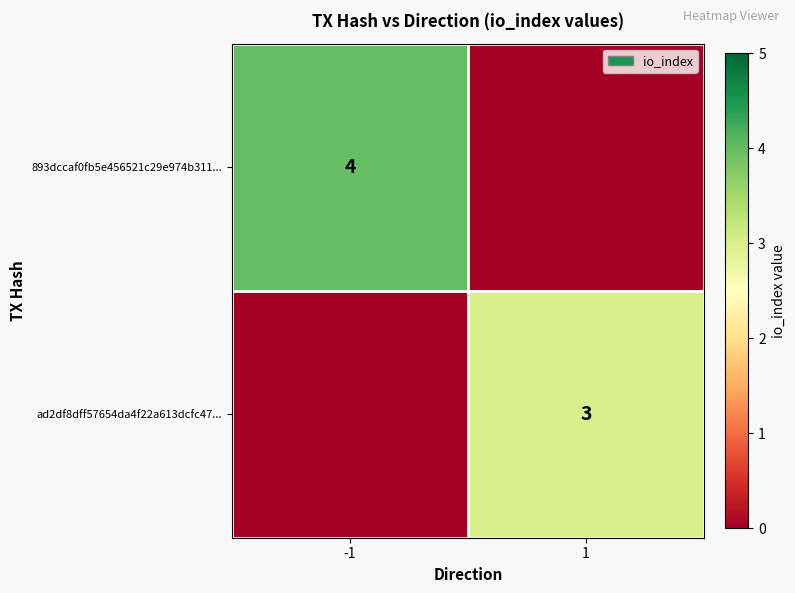

Is it true that ad2df8dff57654da4f22a613dcfc47... equals 3 at 1?

True